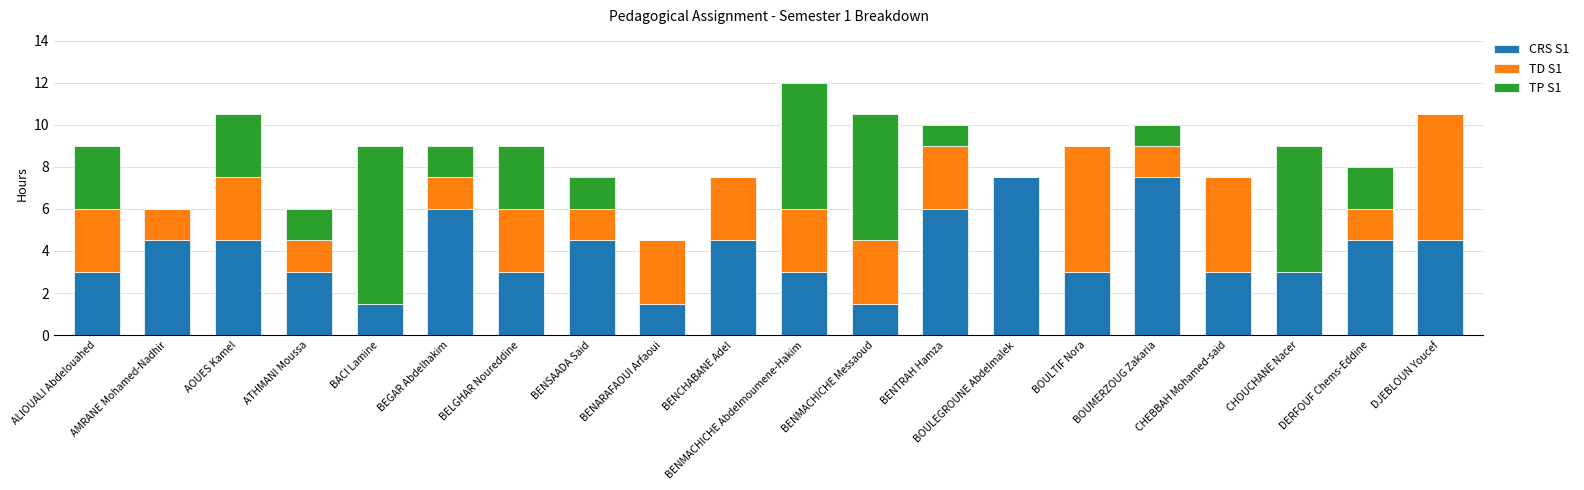

What is the highest value of the CRS S1 series?

7.5